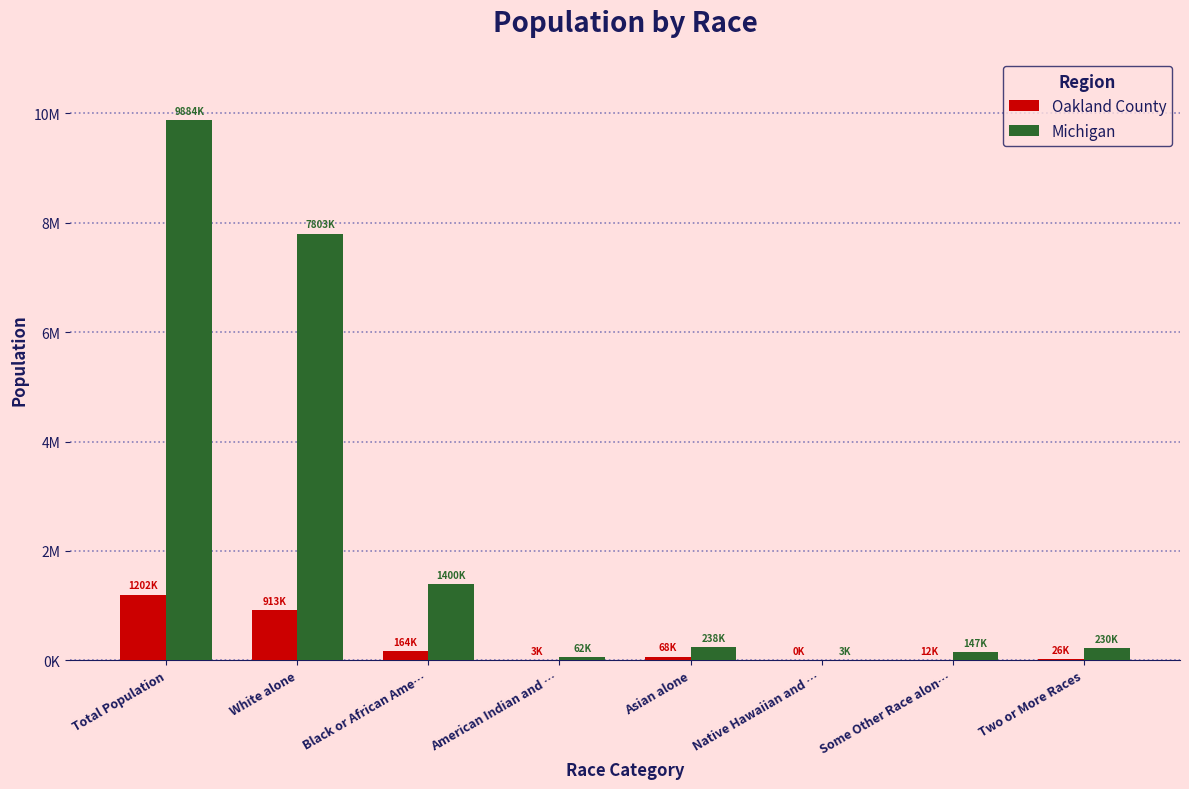

Are the bars grouped side by side (vs. stacked)?

Yes